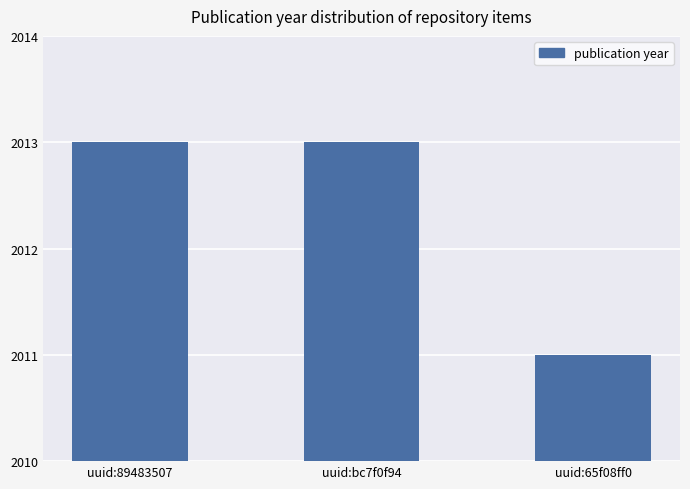

What position from the left is uuid:89483507?

1